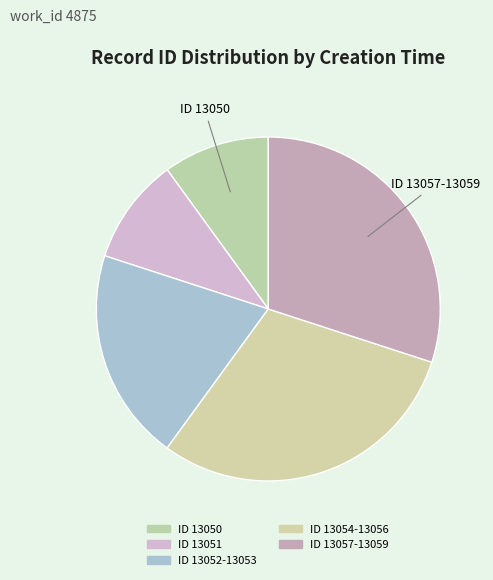

Does any single category account for the majority?

No